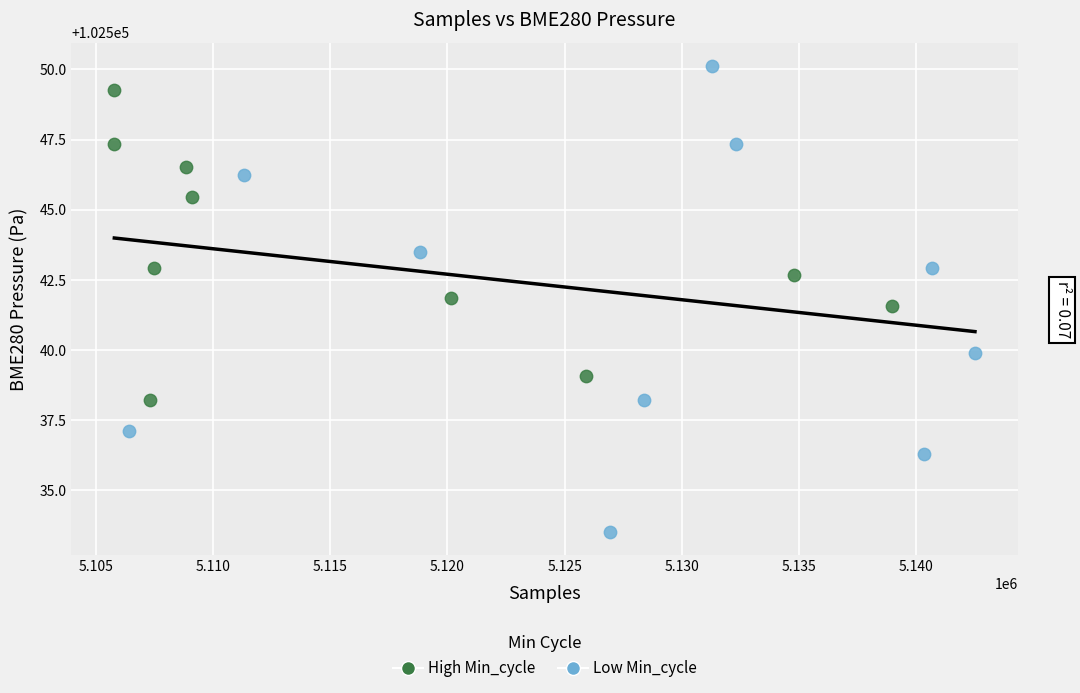

What are all the series names shown in the legend?

High Min_cycle, Low Min_cycle